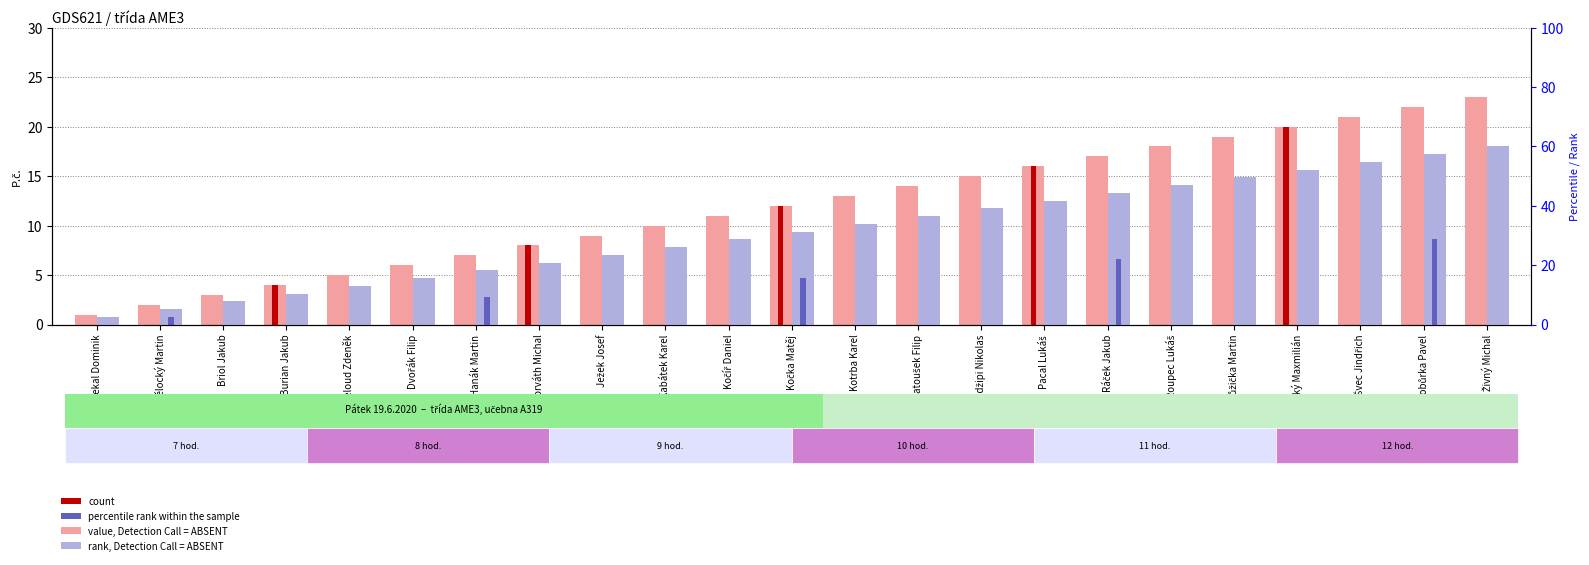

Is the value of percentile rank within the sample at Nedžipi Nikolas greater than the value of P.č. at Dočekal Dominik?

No